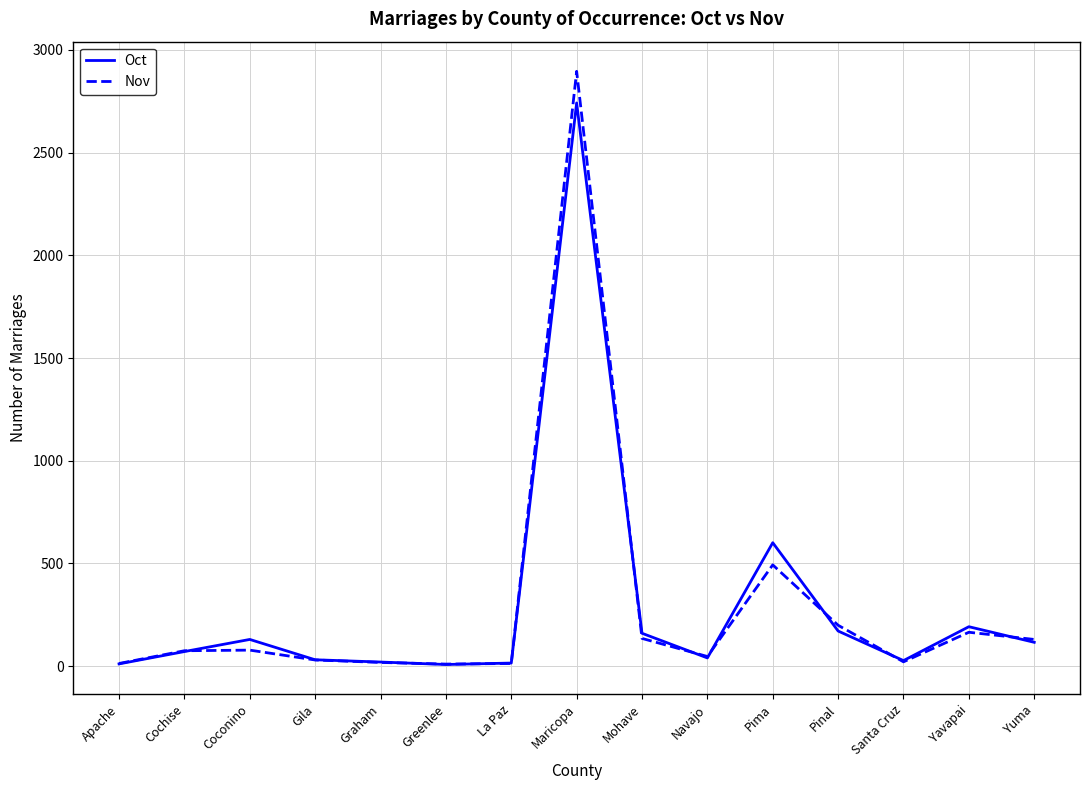

The Oct series shows 160 at Mohave. True or false?

True